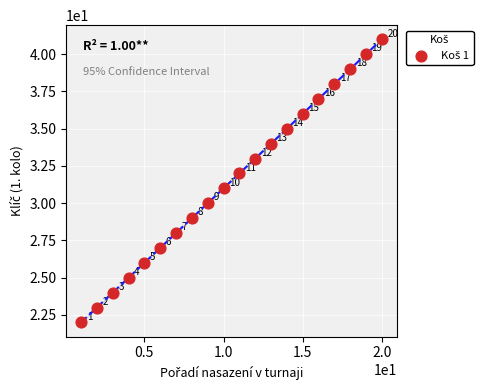

What Y value in the scatter plot is closest to 31?

31